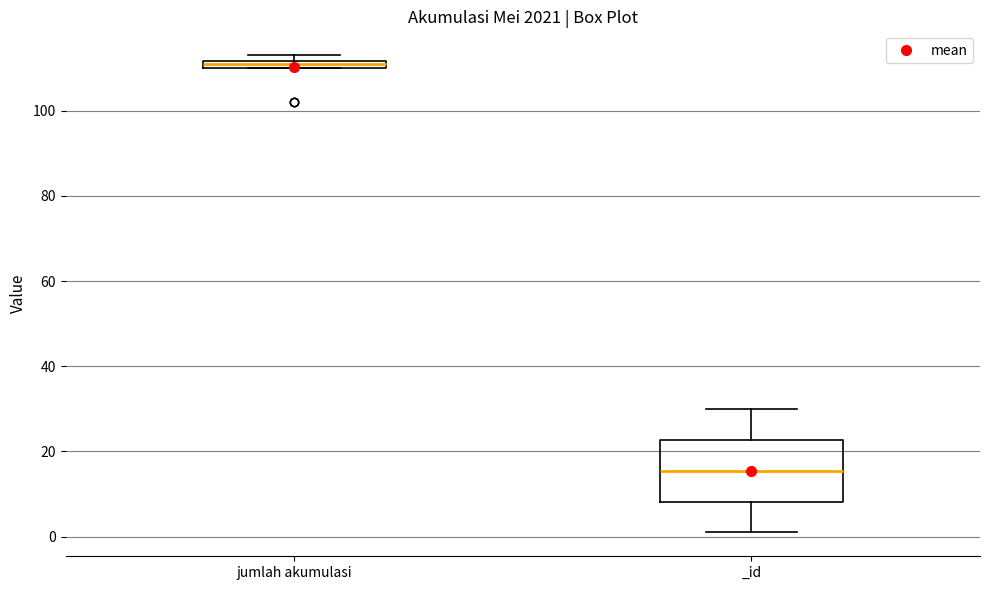

Comparing the boxes themselves (not the whiskers), which one is the tallest?

_id